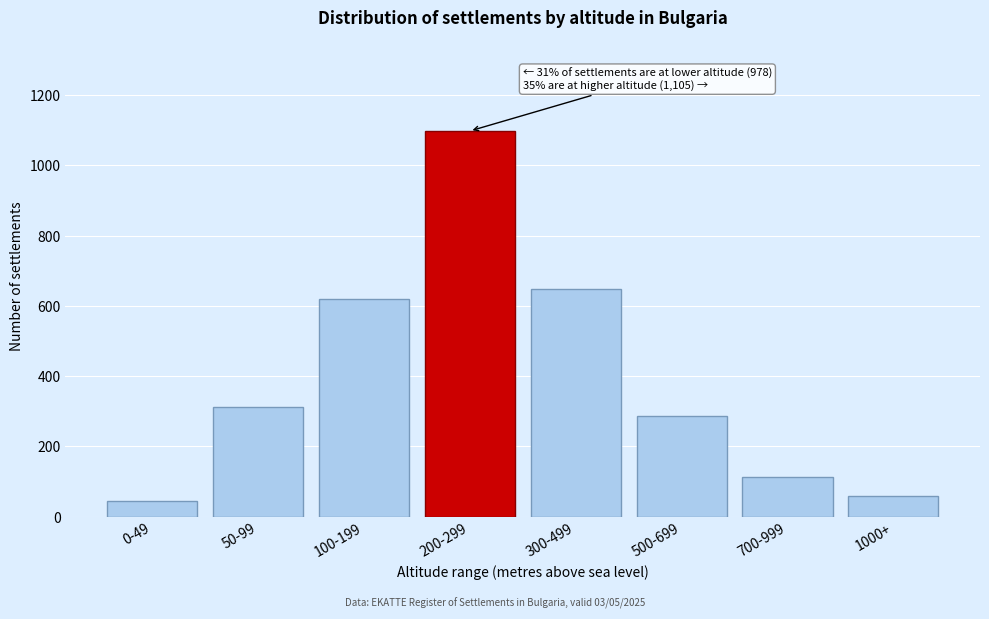

Reading left to right, what are all the values shown in this chart?

0-49=45	50-99=312	100-199=621	200-299=1098	300-499=648	500-699=287	700-999=112	1000+=58